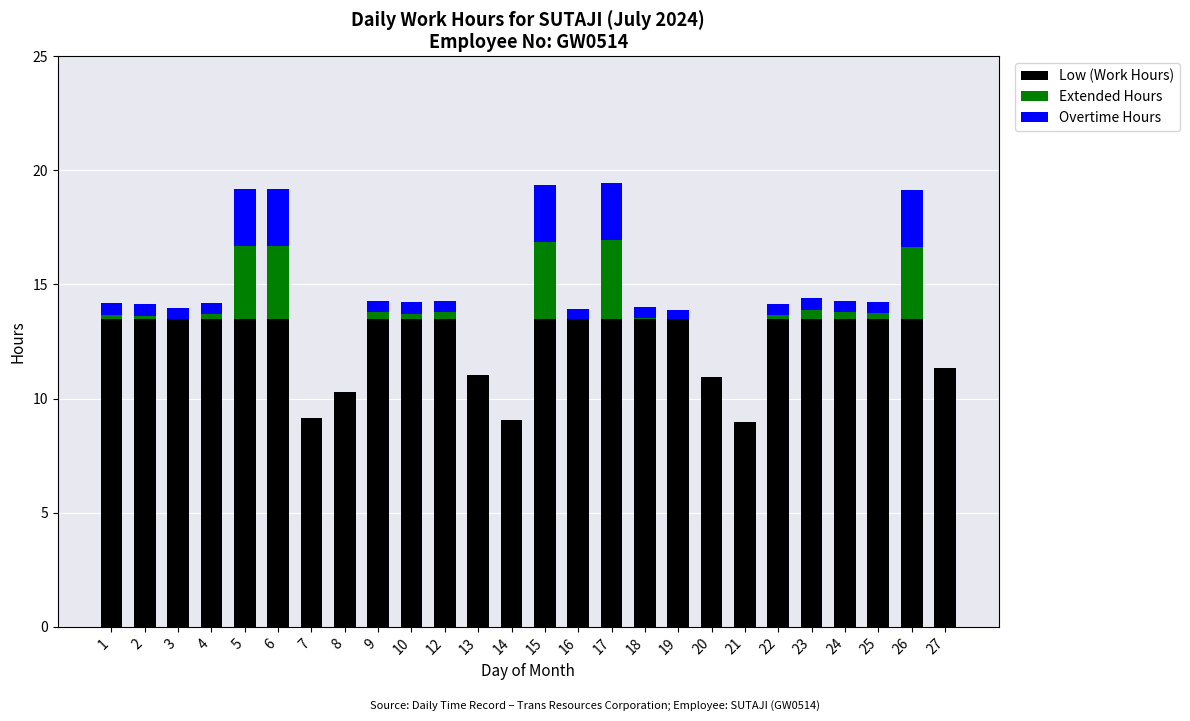

What is the highest value of the Low (Work Hours) series?

13.5